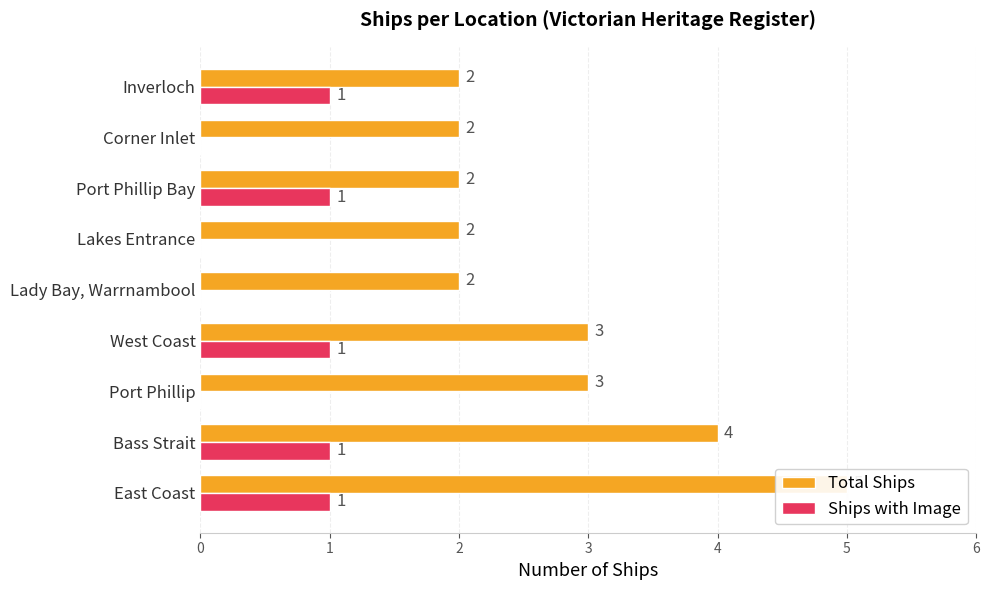

Reading right to left, list all the values displayed in this chart.

Total Ships: 8=2	7=2	6=2	5=2	4=2	3=3	2=3	1=4	0=5
Ships with Image: 8=1	7=0	6=1	5=0	4=0	3=1	2=0	1=1	0=1